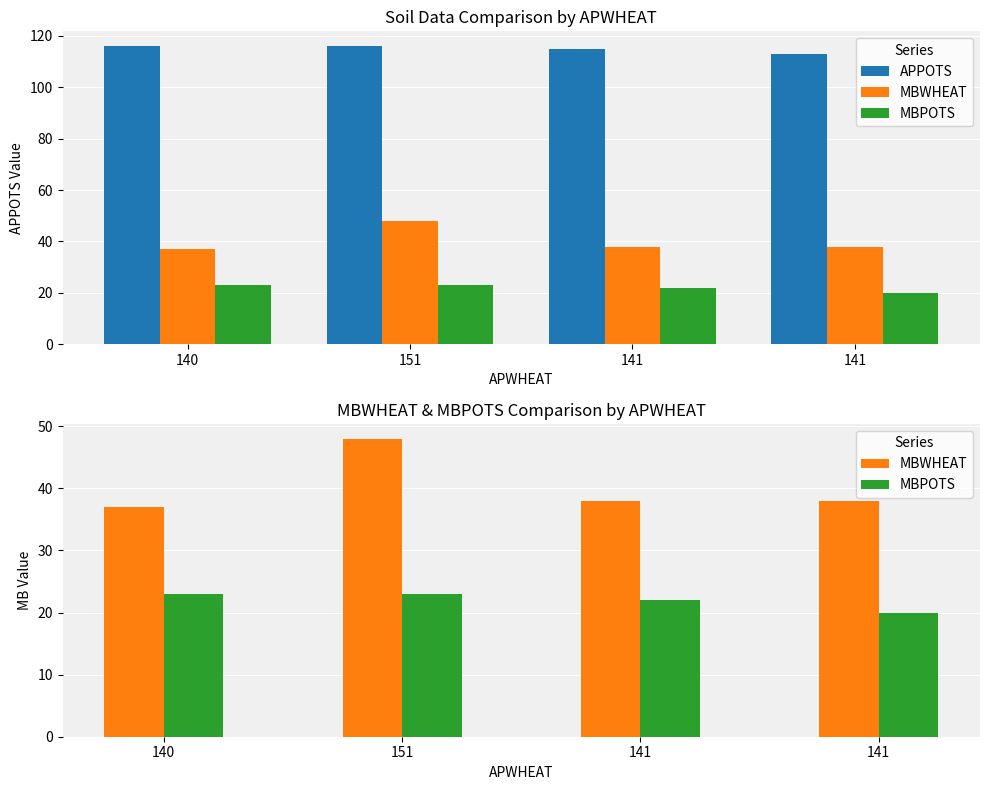

Reading left to right, transcribe all the data shown in this chart.

APPOTS: 116	116	115	113
MBWHEAT: 37	48	38	38
MBPOTS: 23	23	22	20